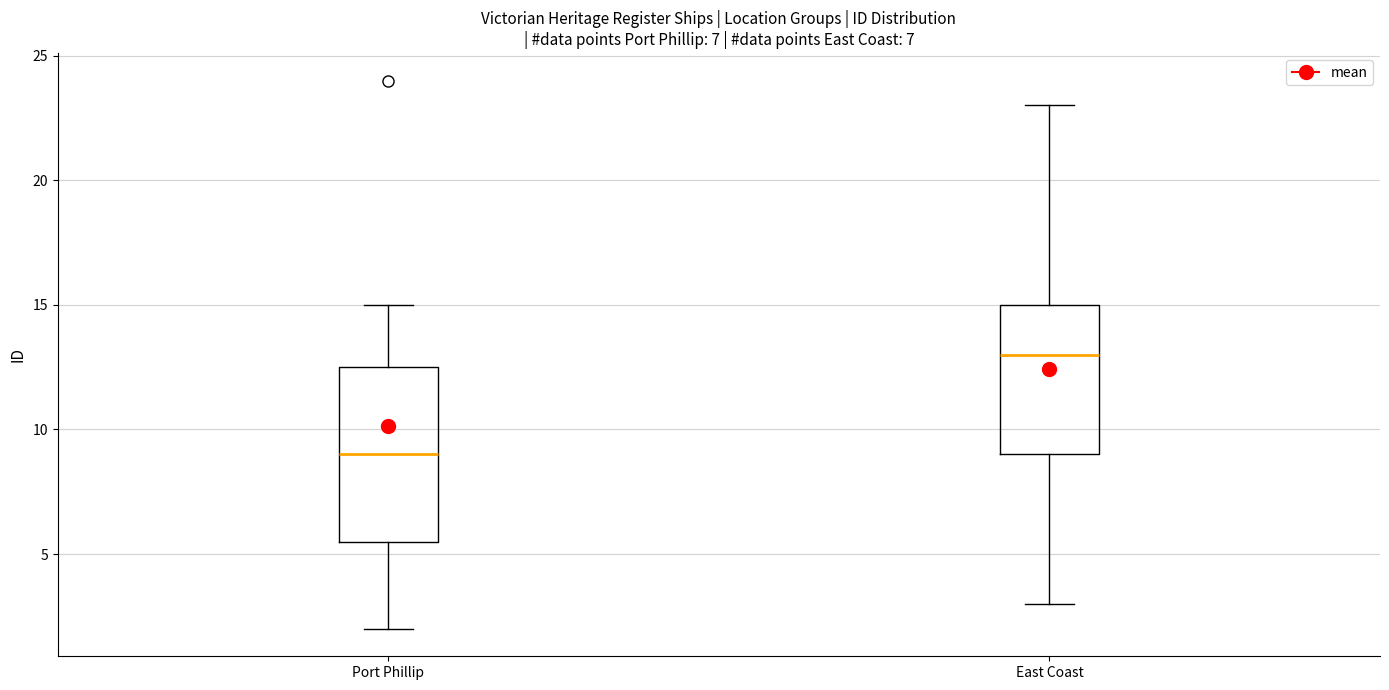

Reading left to right, transcribe this box plot: for each box, give where its median line is, the range the box spans, and where its two whiskers end, as read against the y-axis. The values are not printed on the chart, so give them approximately, as read against the axis.

Port Phillip: median 9.0, box 5.5 to 12.5, whiskers 2.0 to 15.0
East Coast: median 13.0, box 9.0 to 15.0, whiskers 3.0 to 23.0